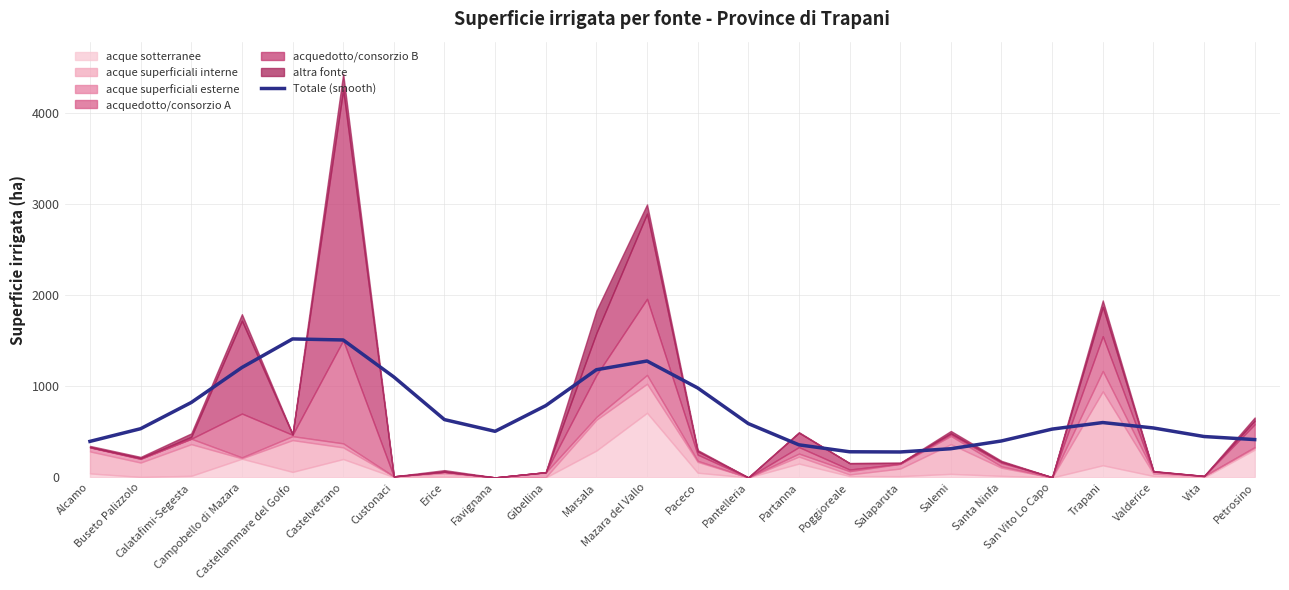

How many values exceed 591?

12